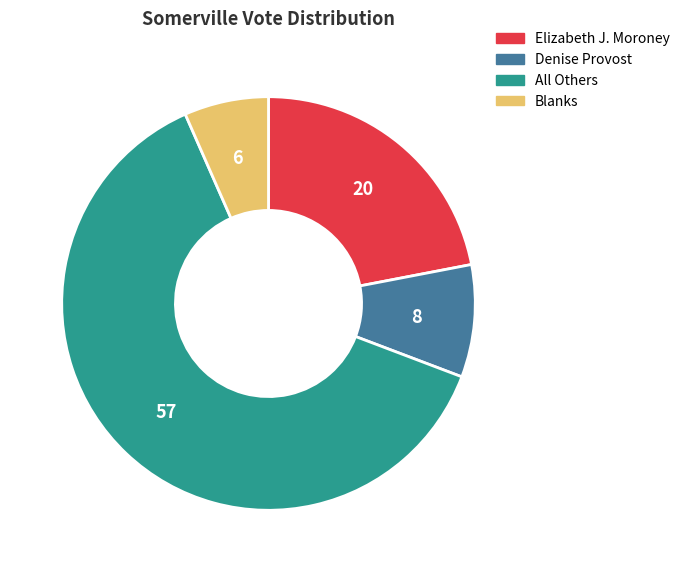

Which category has the smallest portion of the pie?

Blanks